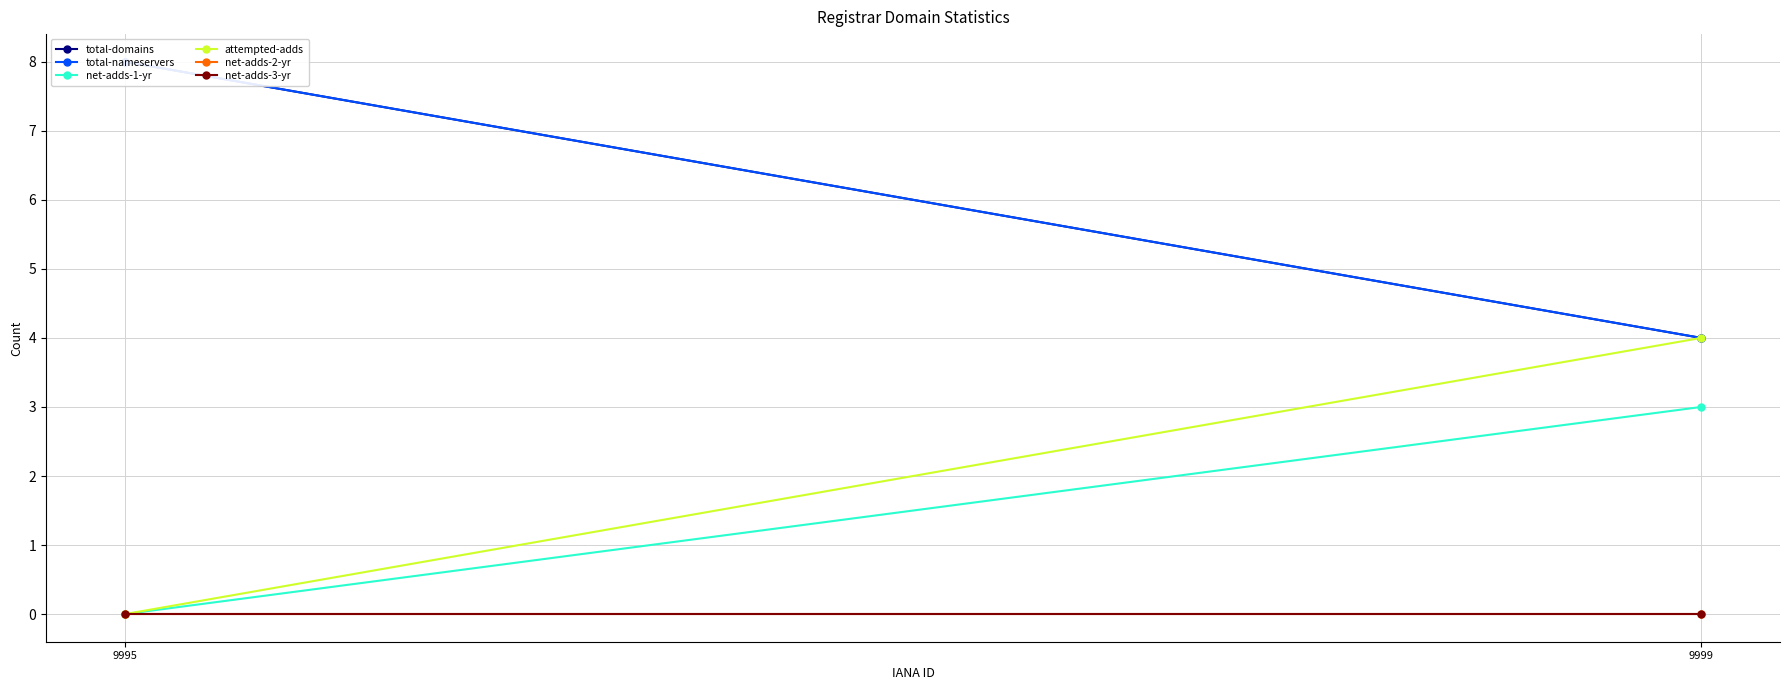

List the labels in order of net-adds-1-yr value, smallest first.

9995, 9999